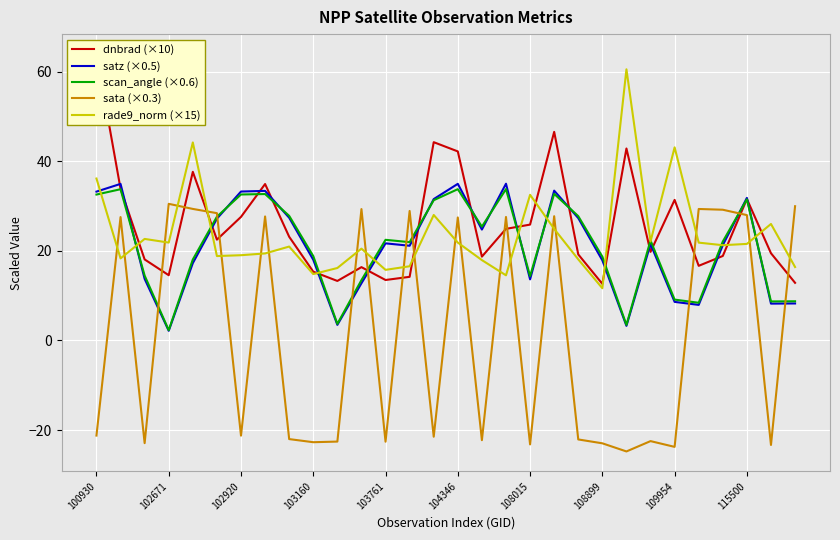

Is it true that satz (×0.5) equals 33.2 at 102920?

True